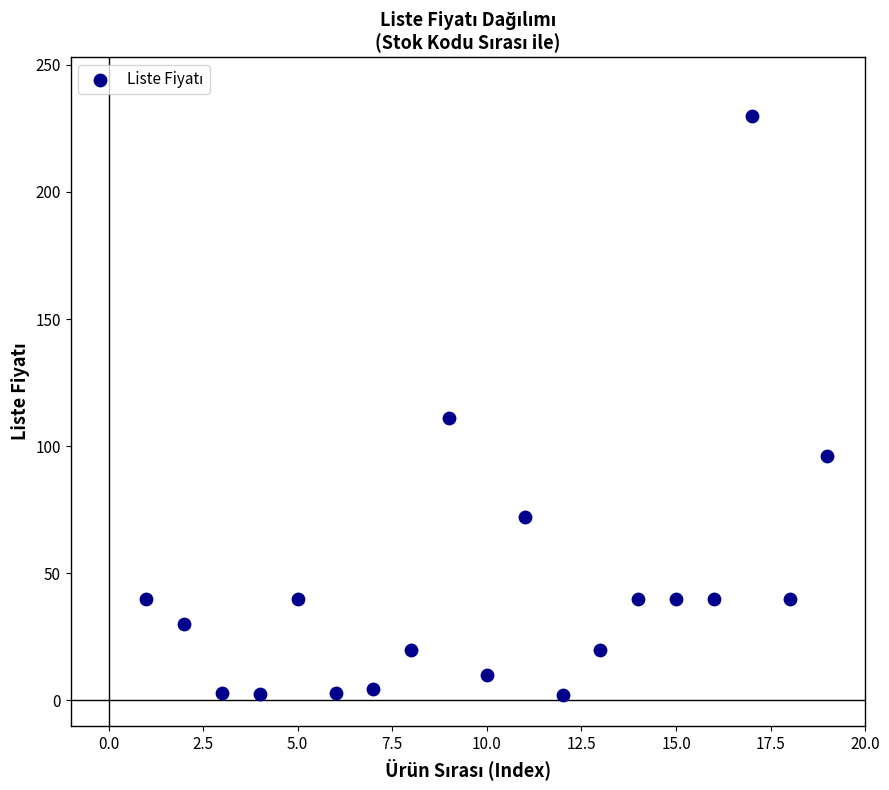

What Y value in the scatter plot is closest to 116?

111.0